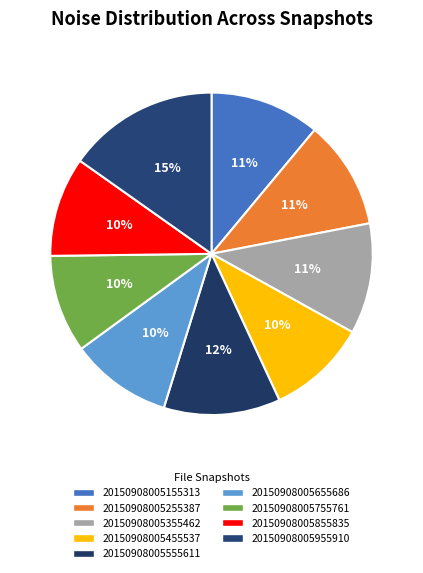

How many slices are in this pie chart?

9